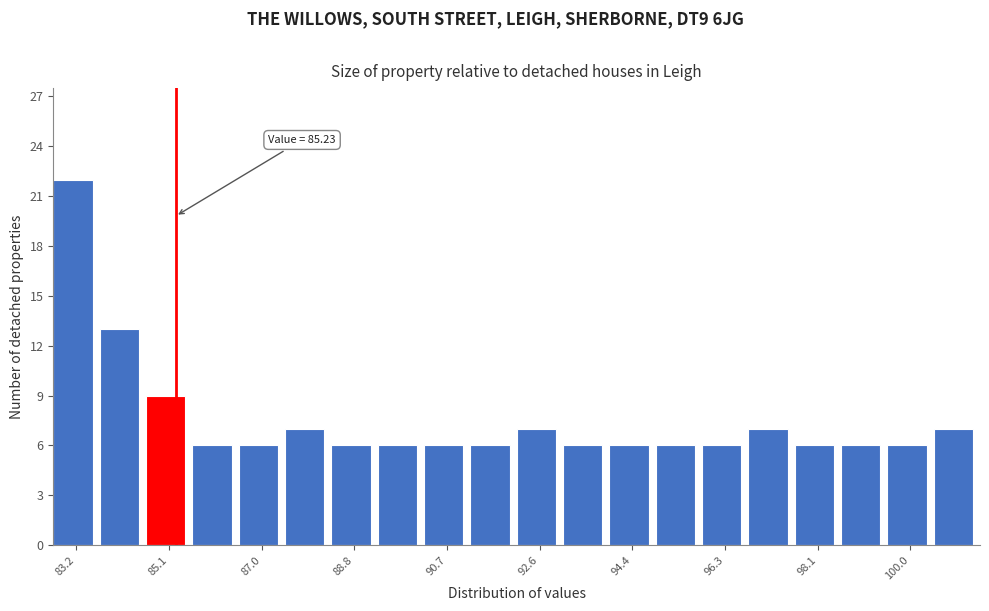

Over which range of the x-axis is the bar tallest?

82.8 to 83.8